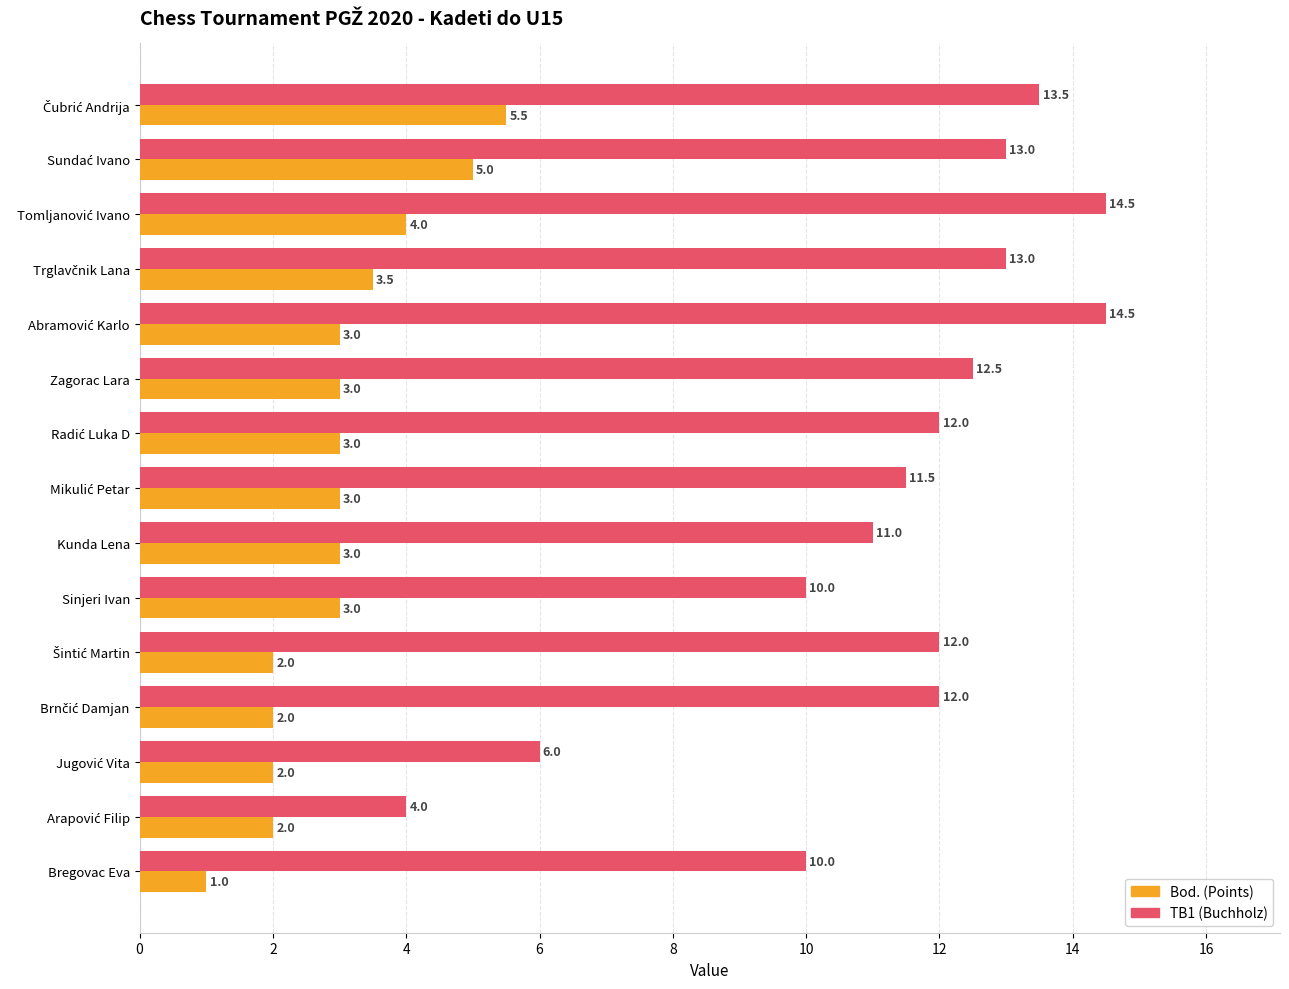

What is the maximum value shown in the chart?

14.5